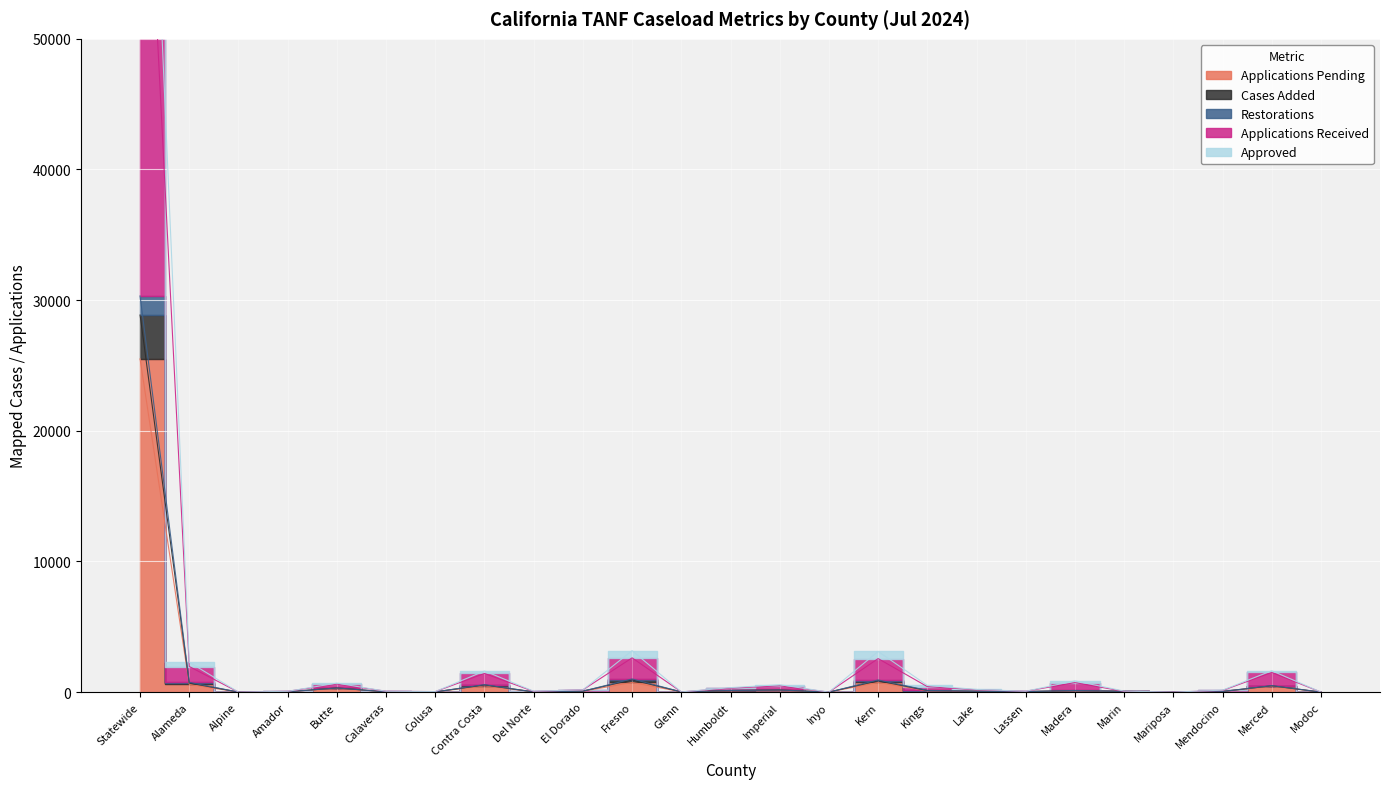

True or false: Restorations has more than 0 interior local peaks.

True